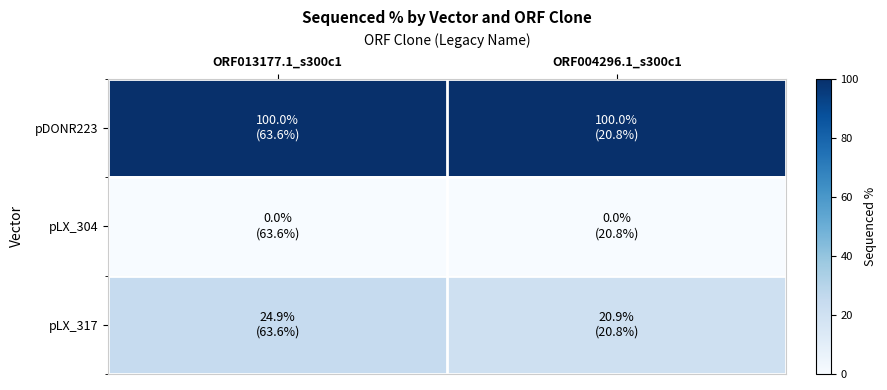

True or false: pLX_317 has a value of 24.9 at ORF013177.1_s300c1.

True